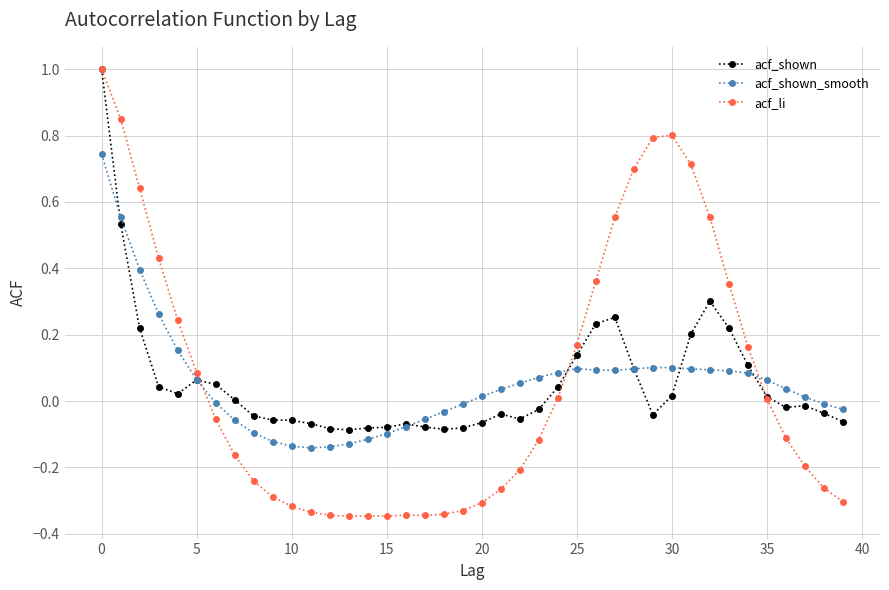

Which series has the widest spread of values?

acf_li